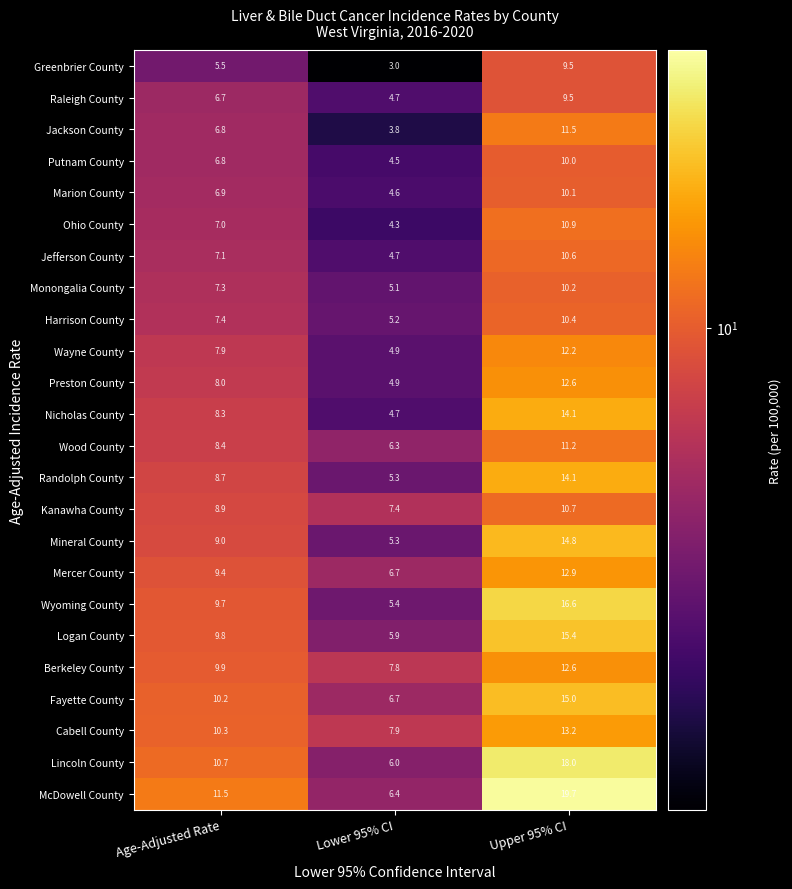

What is the difference between the highest and lowest values at Lower 95% CI?

4.9